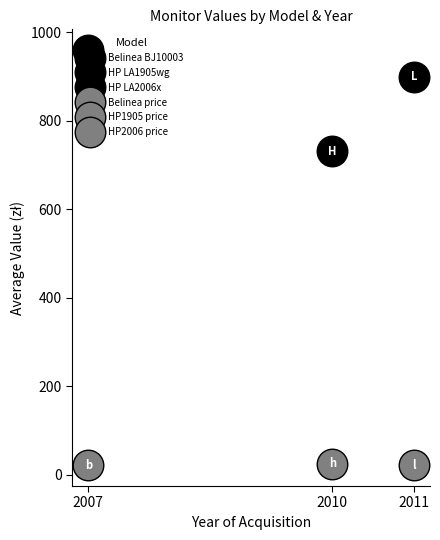

The value of HP2006 price at 2011 is 32.9. True or false?

False